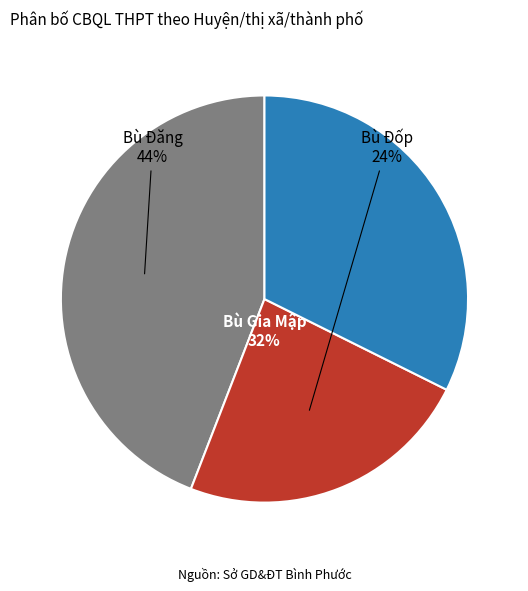

Rank the categories by value from lowest to highest.

Bù Đốp, Bù Gia Mập, Bù Đăng